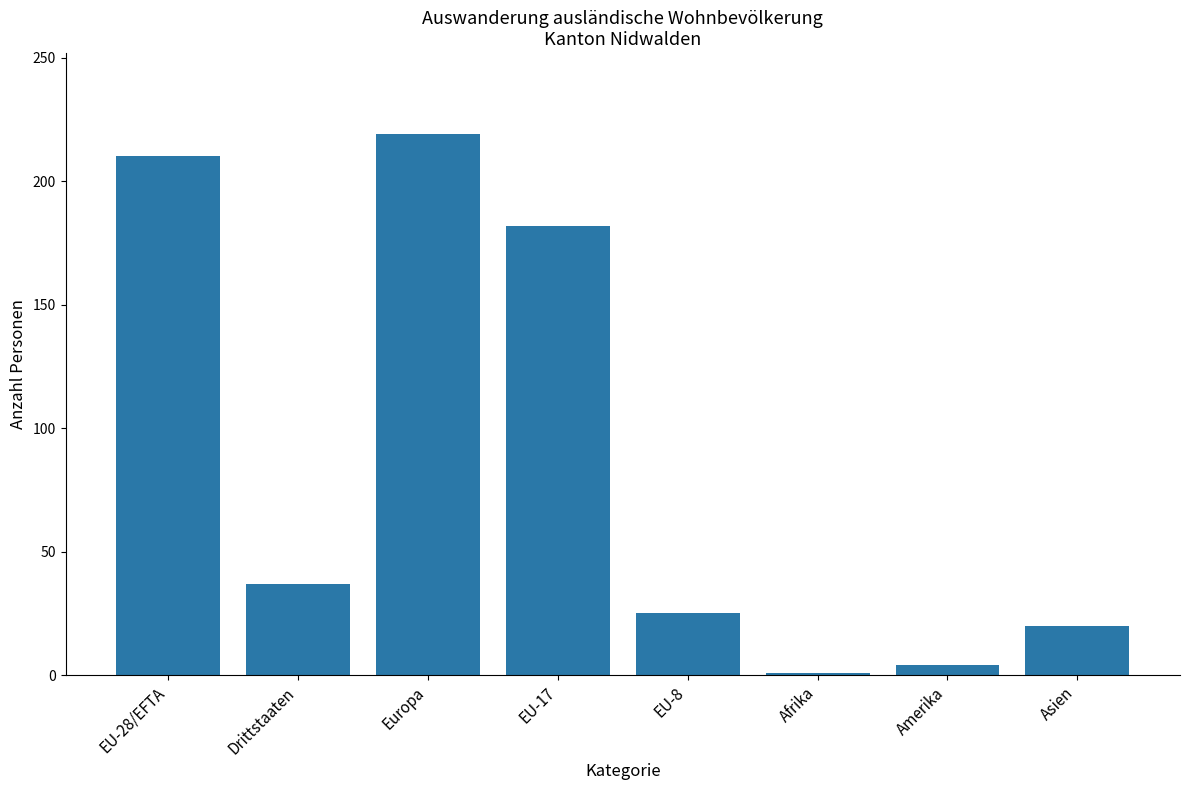

What is the change in value from Drittstaaten to Europa?

+182